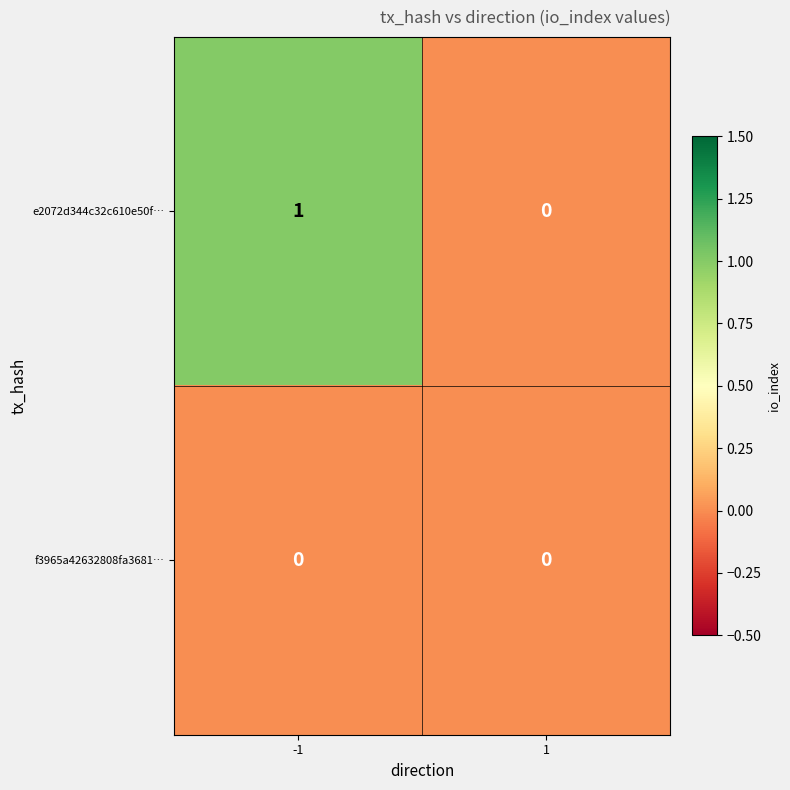

Is the value of f3965a42632808fa3681… at 1 greater than the value of e2072d344c32c610e50f… at -1?

No